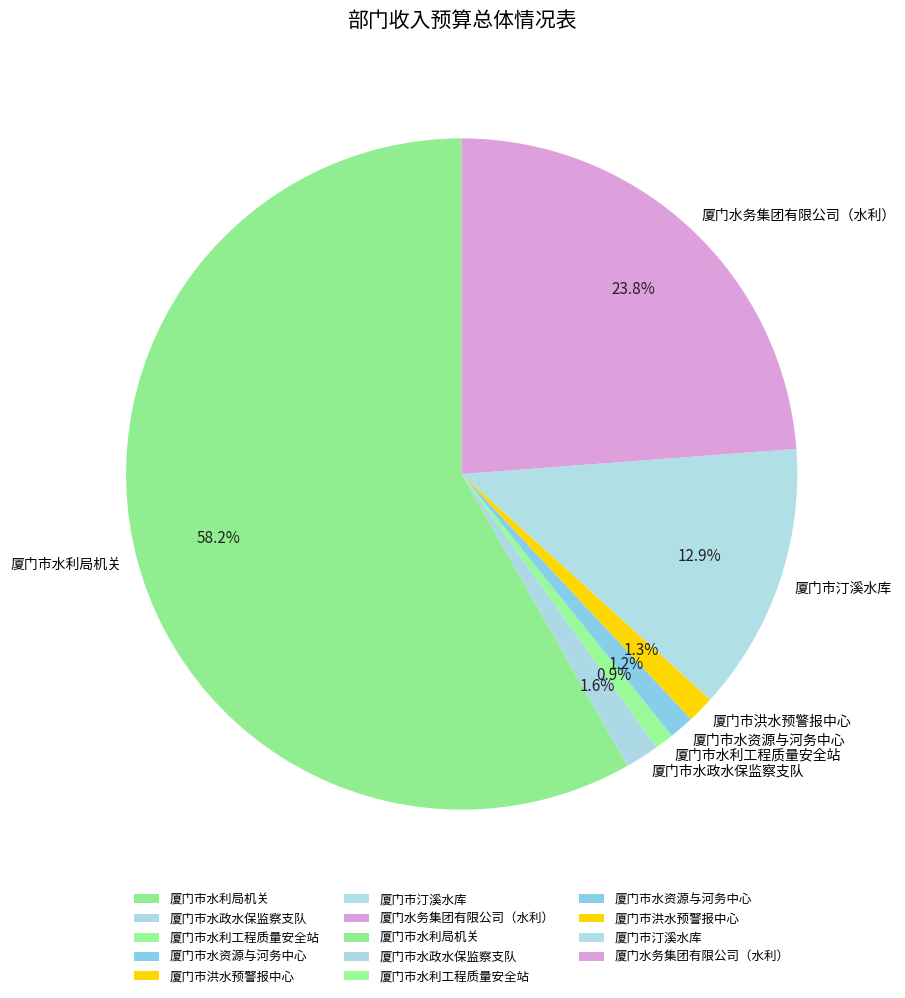

True or false: 厦门市水资源与河务中心 accounts for 1% of the total.

True